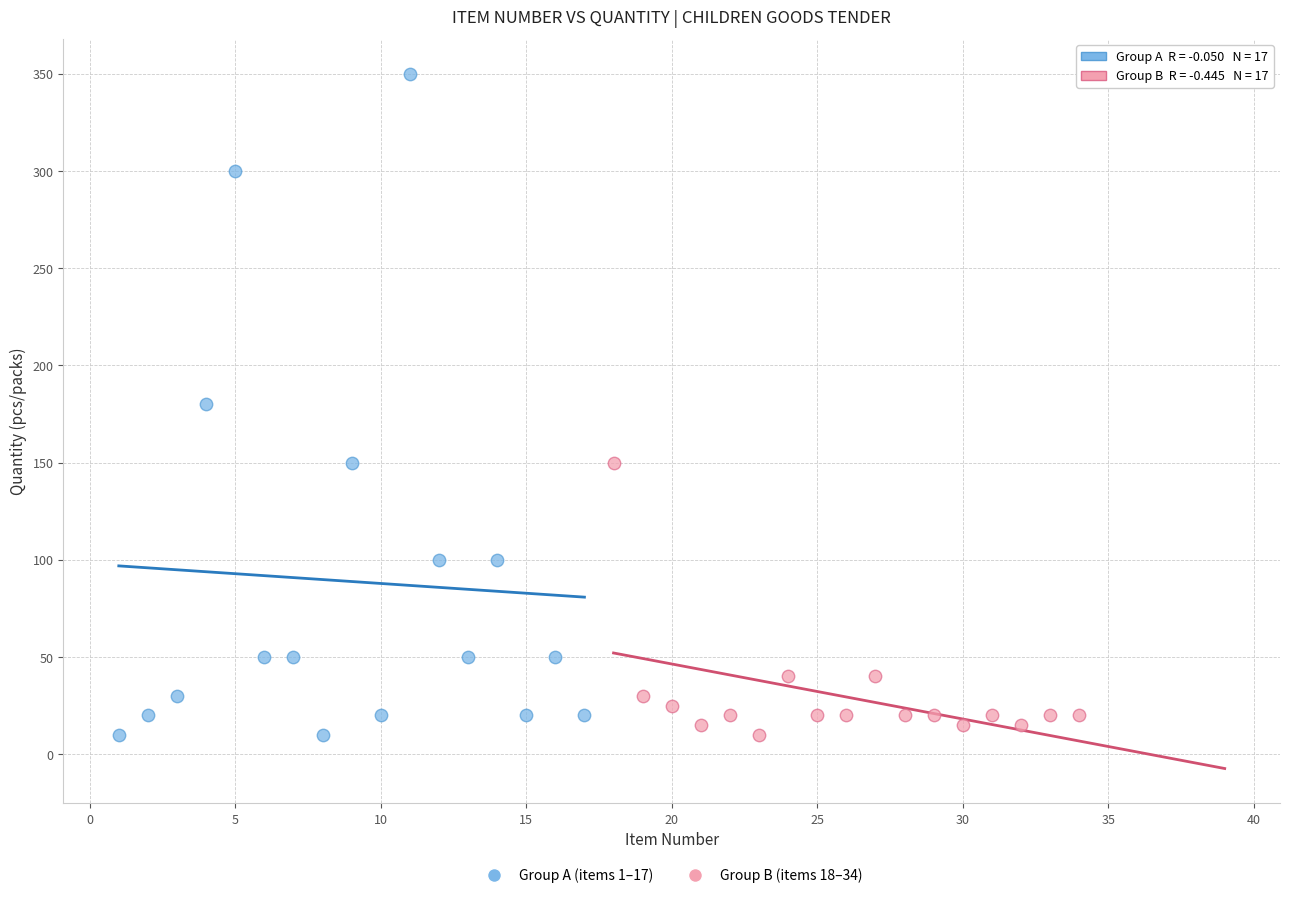

Which series has the largest Y range (max minus min)?

Group A (items 1–17)